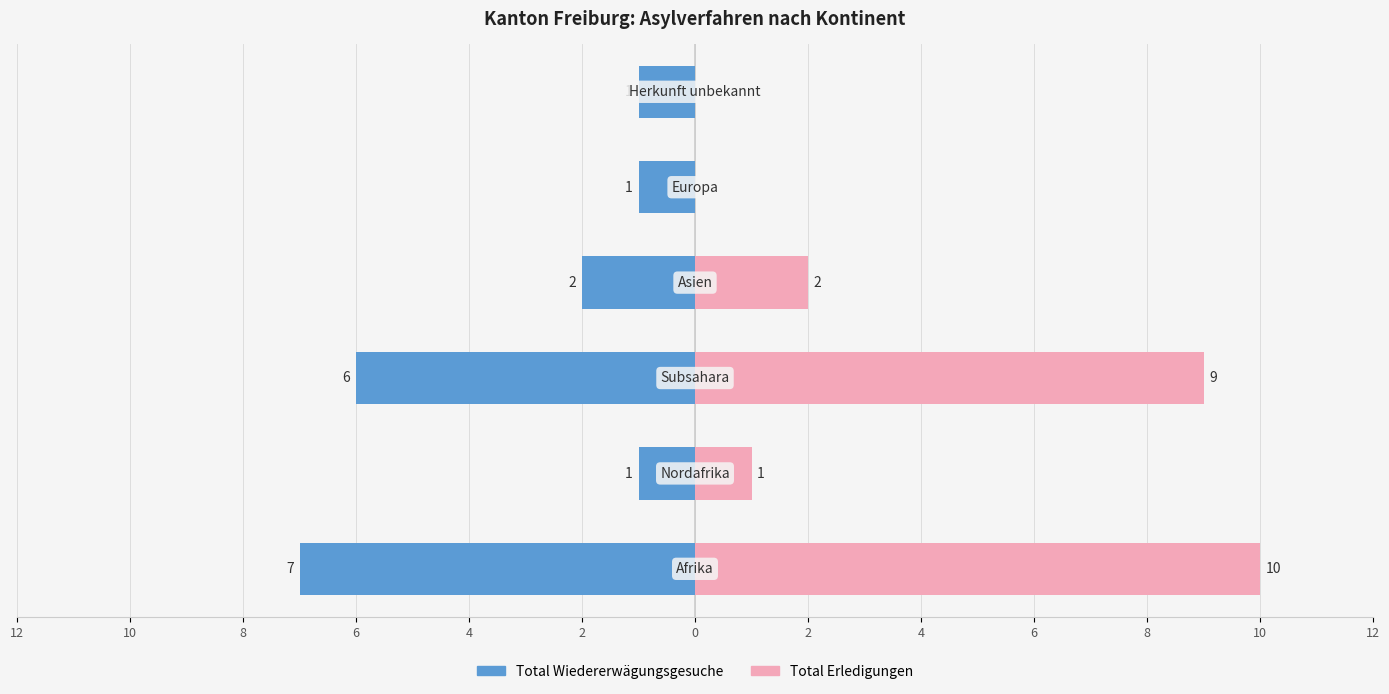

What is the minimum value shown in the chart?

-7